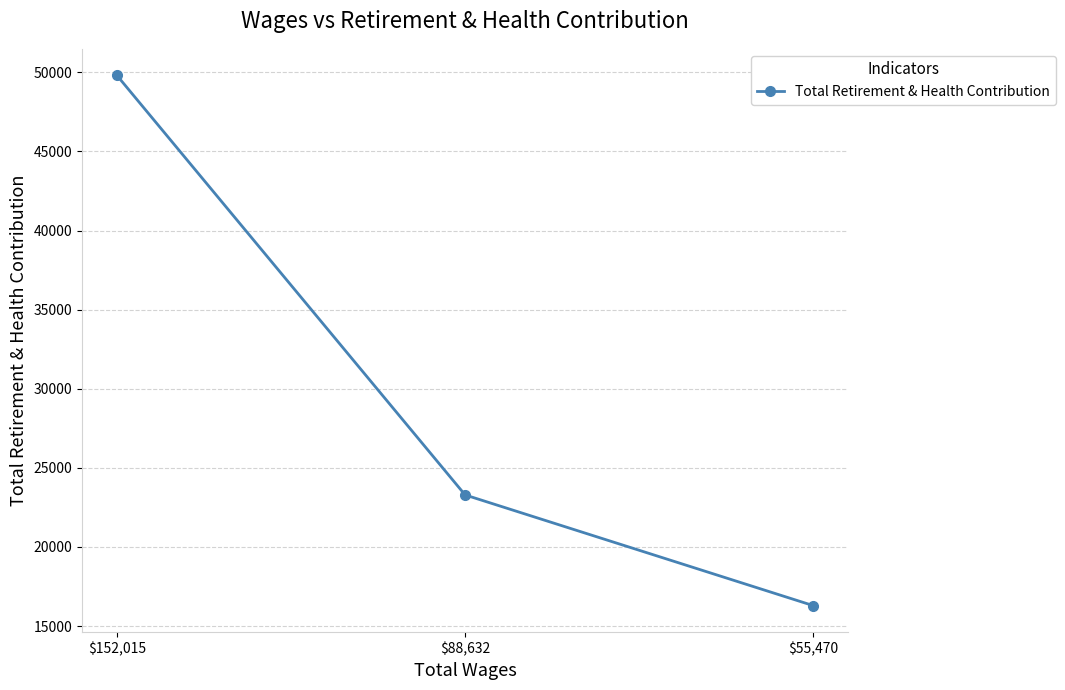

The chart shows a value of 69377 at $152,015. True or false?

False